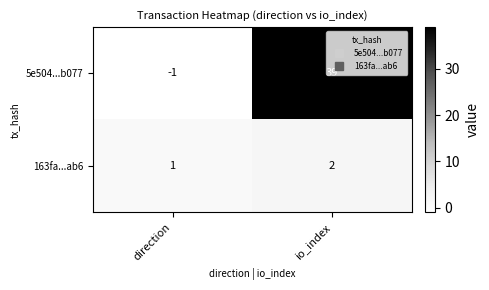

Which series changed the most between direction and io_index?

5e504...b077